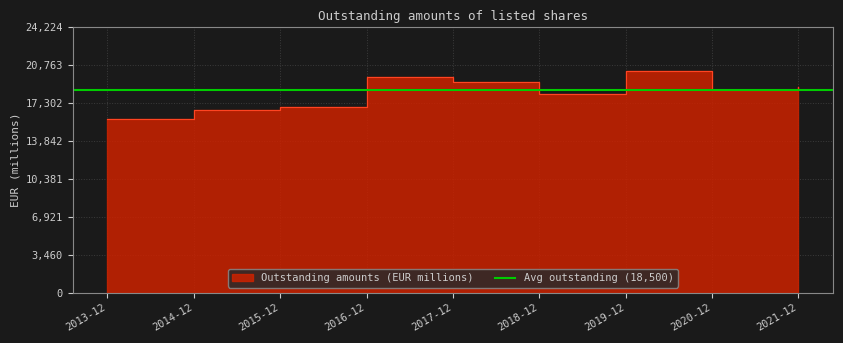

Rank the categories by value from highest to lowest.

2019-12, 2016-12, 2017-12, 2021-12, 2020-12, 2018-12, 2015-12, 2014-12, 2013-12